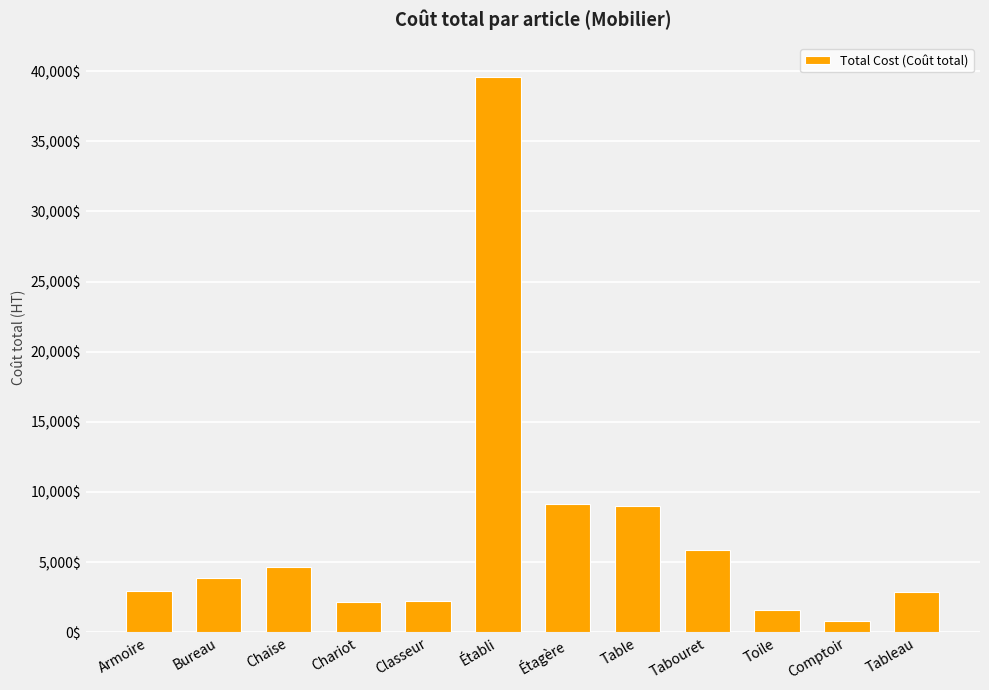

What value does the data have at Armoire, to the nearest 50?

2950